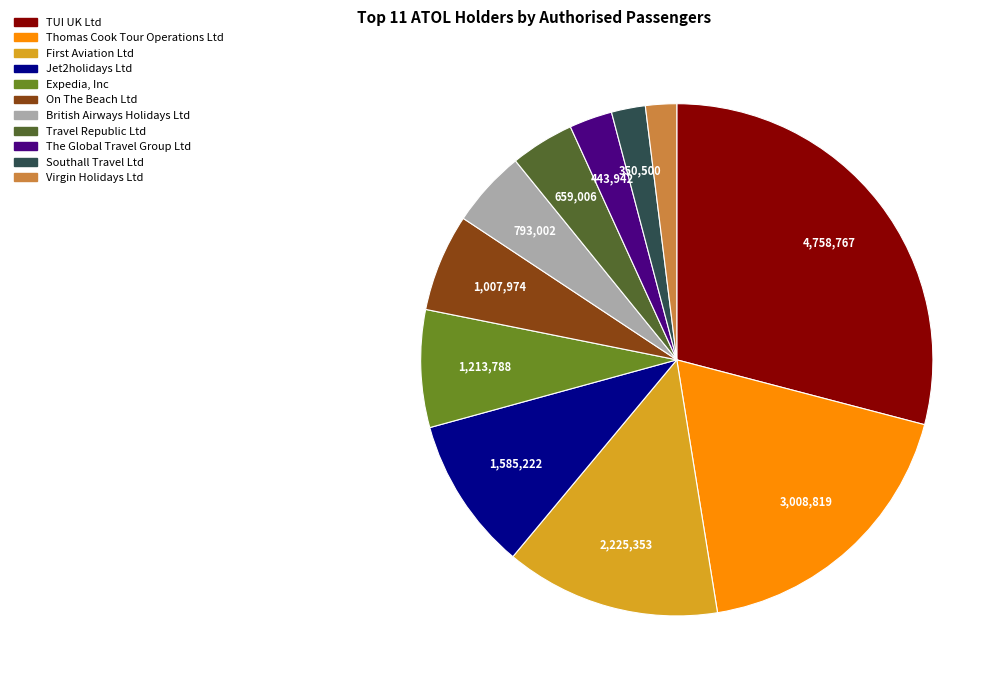

Approximately how many times larger is the value at Virgin Holidays Ltd compared to Expedia, Inc?

0.3